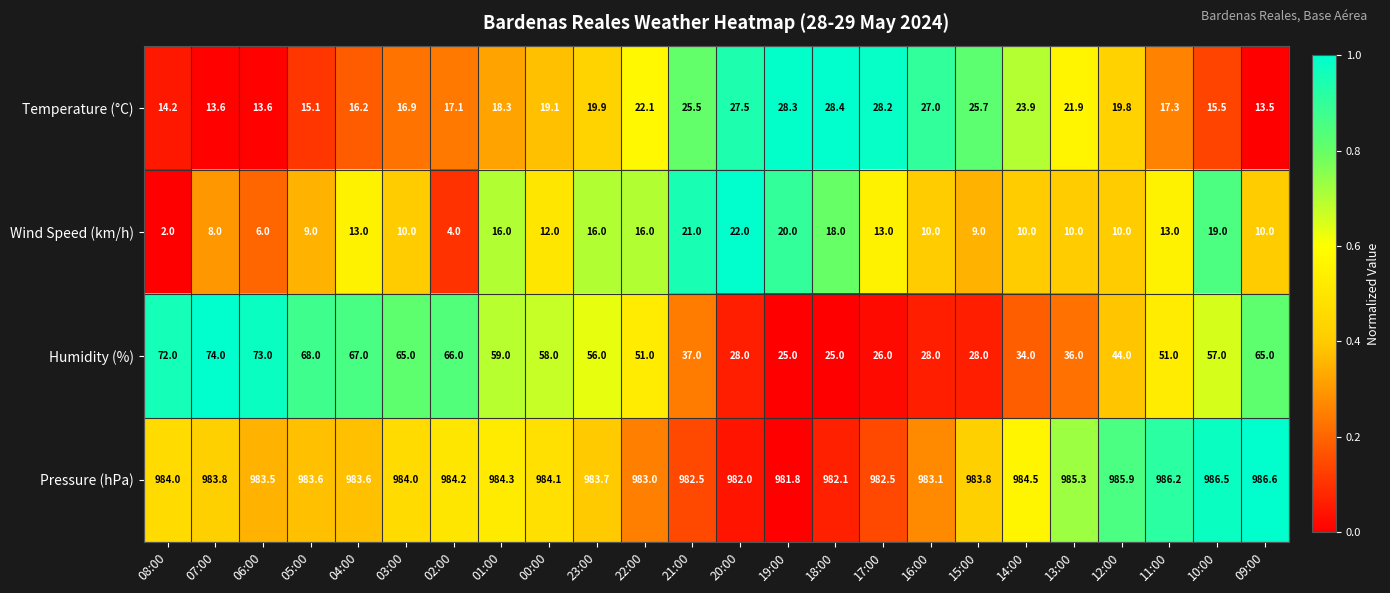

True or false: Temperature (°C) has a value of 15.5 at 10:00.

True